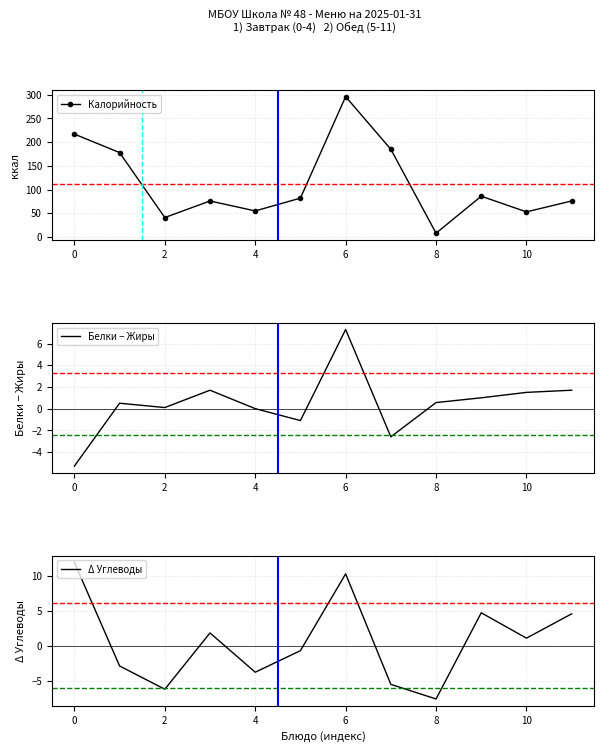

True or false: Калорийность has a value of 24 at 10.

False